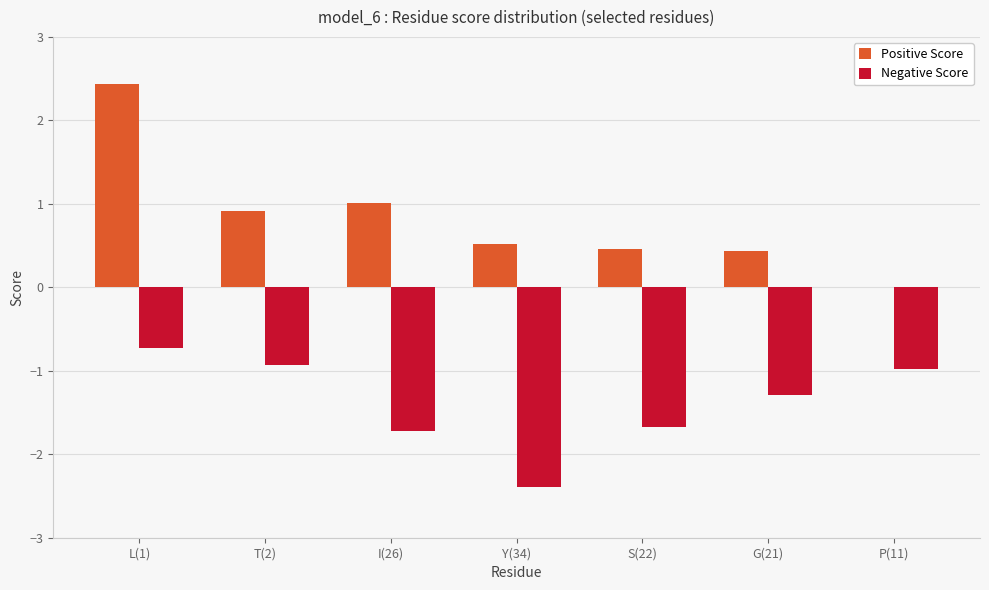

How many groups of bars are there?

7